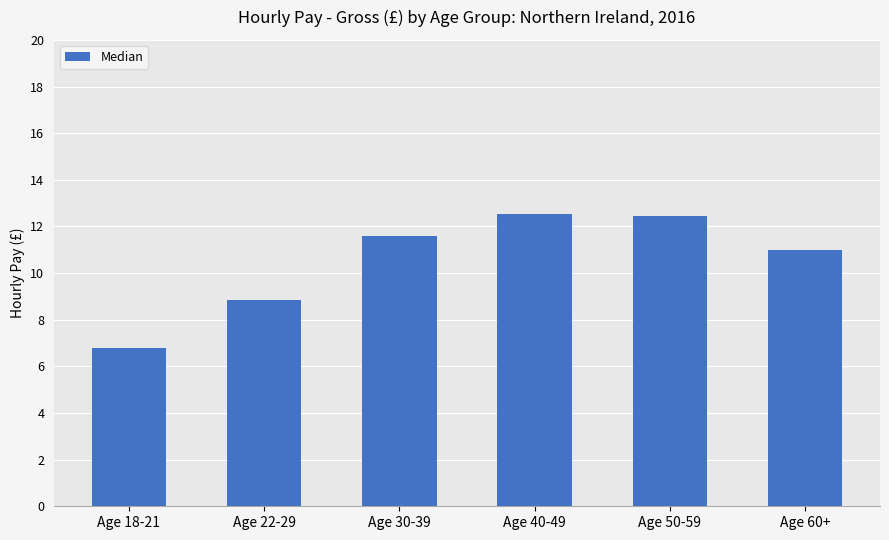

Is it true that the value at Age 30-39 is 11.6?

True